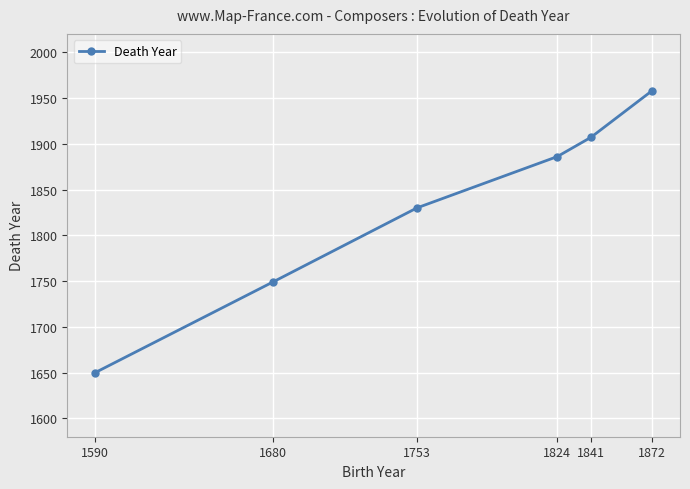

Reading left to right, extract all data points from this chart.

1650	1749	1830	1886	1907	1958